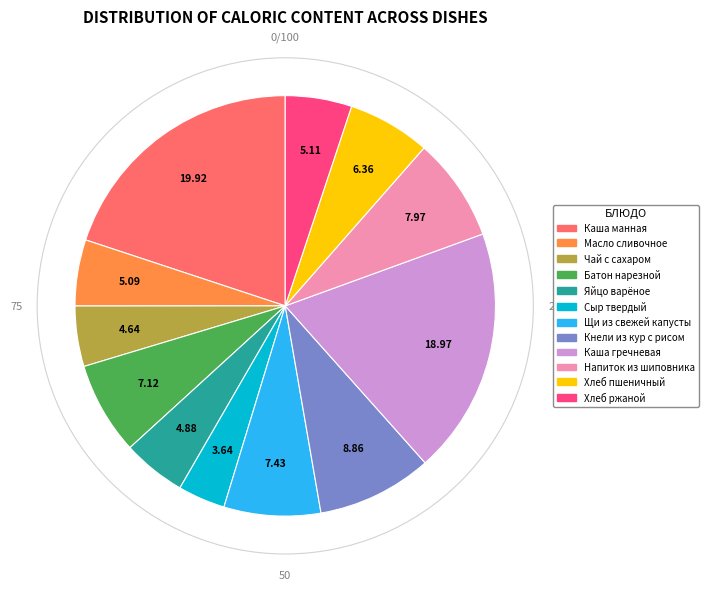

Does any single category account for the majority?

No